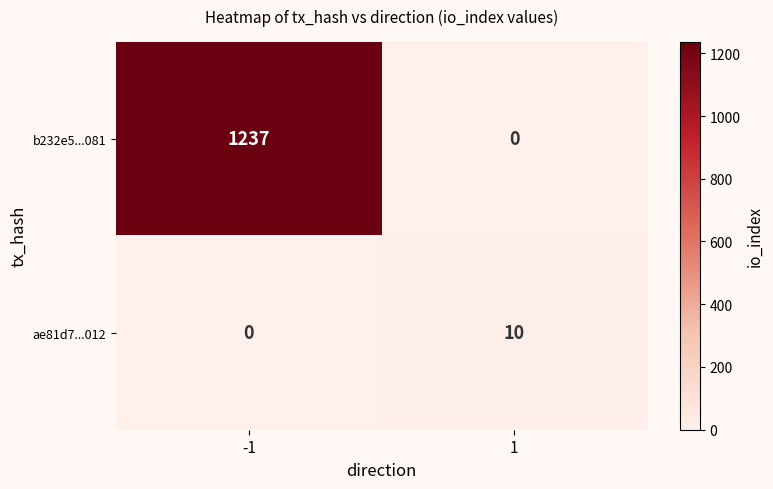

What is the greatest value displayed?

1237